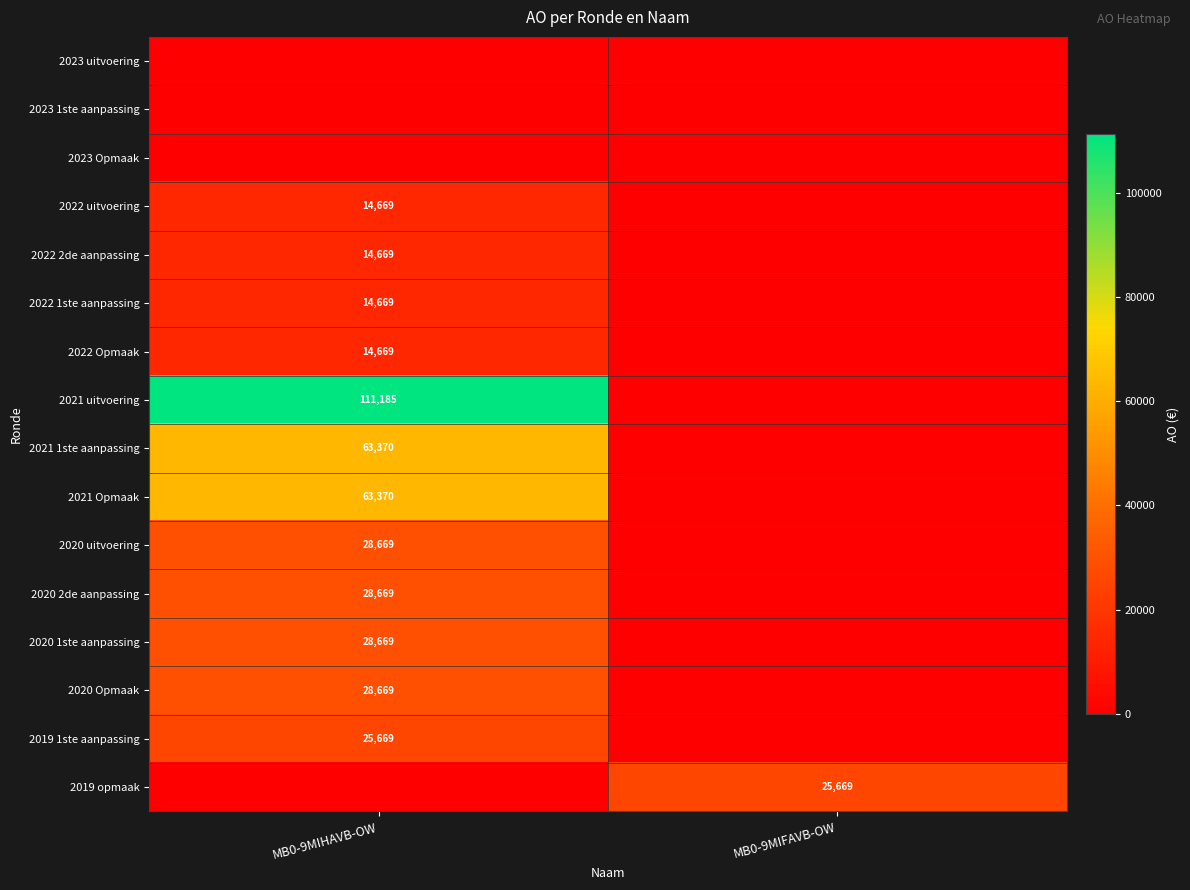

Is it true that 2020 2de aanpassing equals 37663 at MB0-9MIHAVB-OW?

False